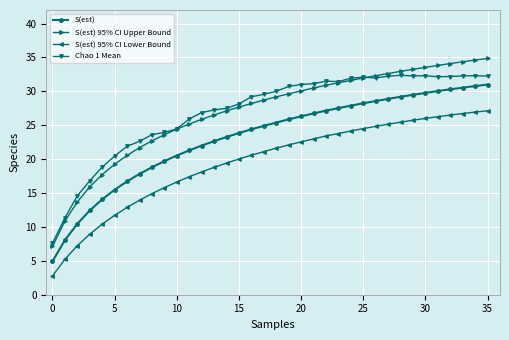

True or false: S(est) 95% CI Upper Bound and S(est) intersect in this chart.

False